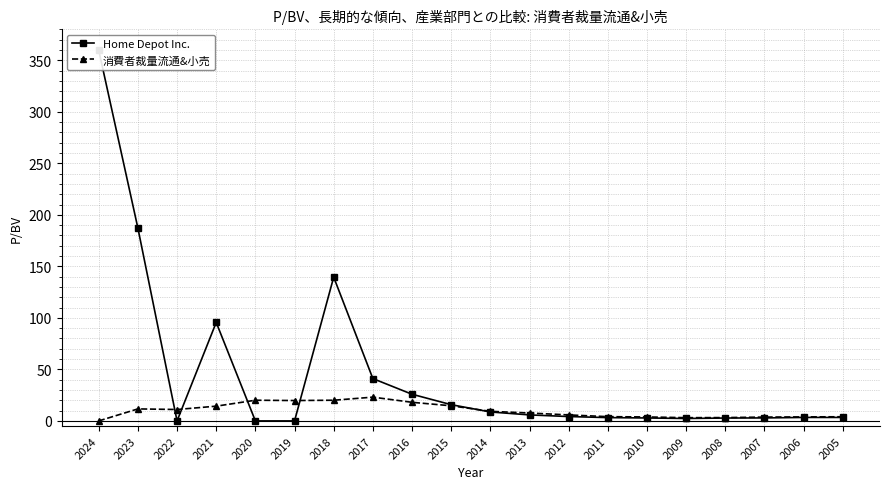

What is the value of the Home Depot Inc. point at the 7th from the left?

139.5